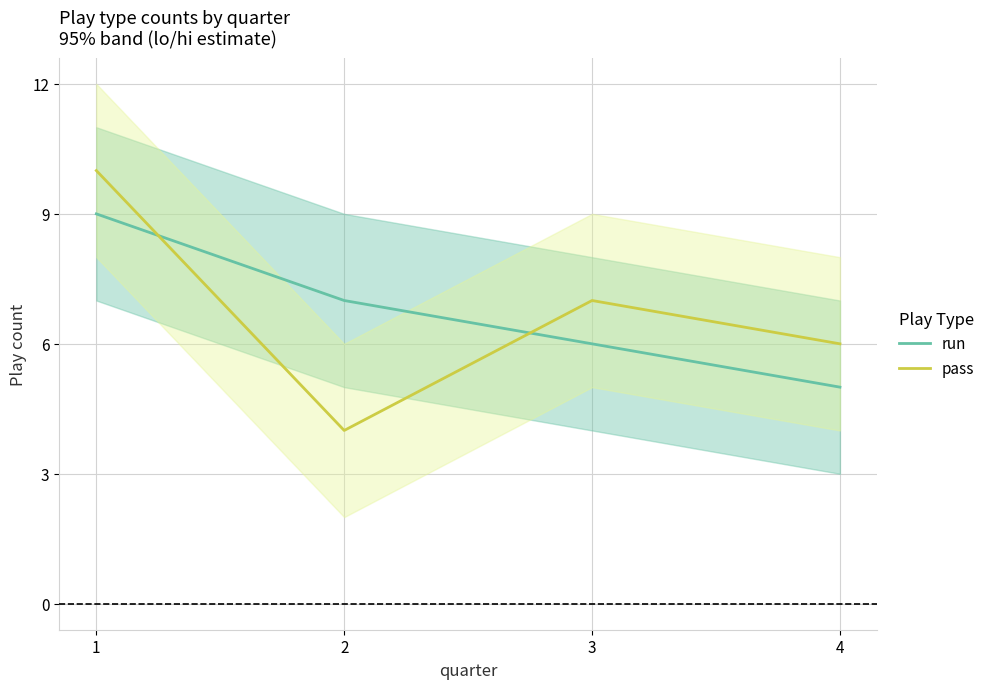

What are all the series names shown in the legend?

run, pass